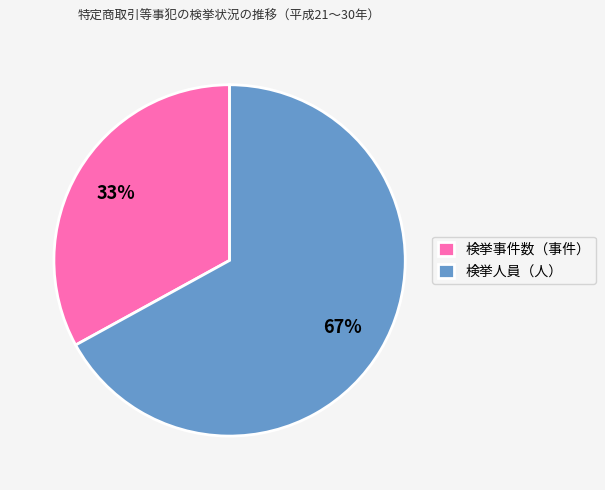

Which slice is the smallest?

検挙事件数（事件）